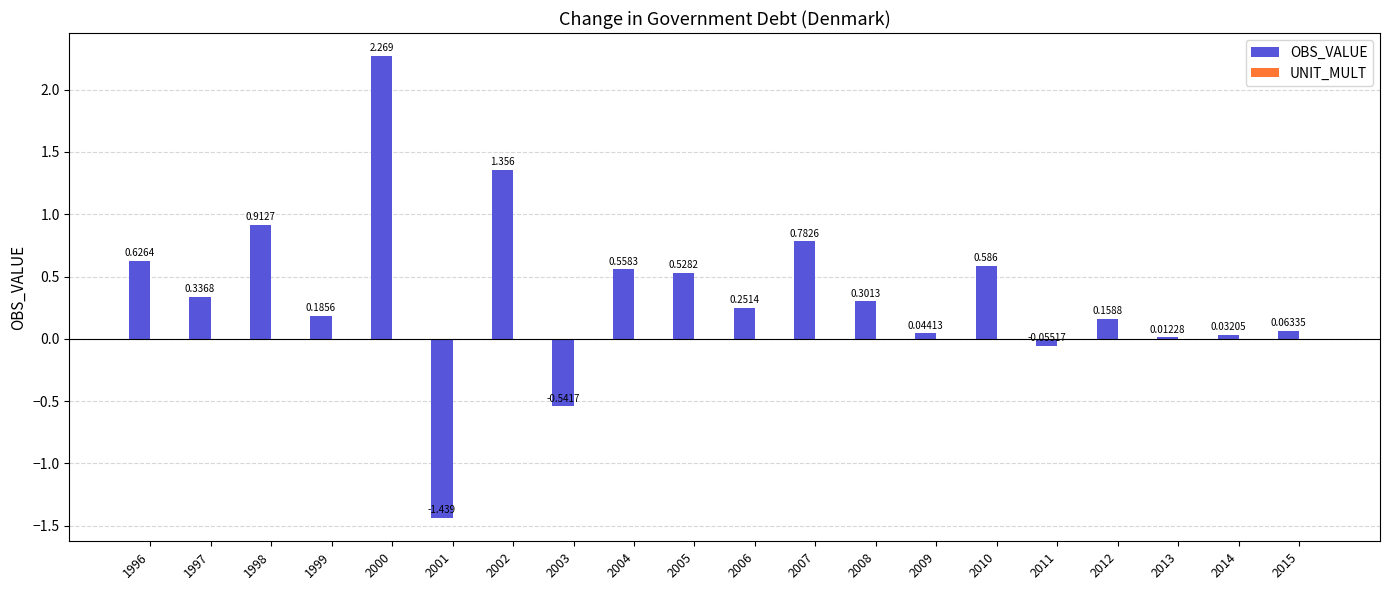

Are the bars horizontal?

No